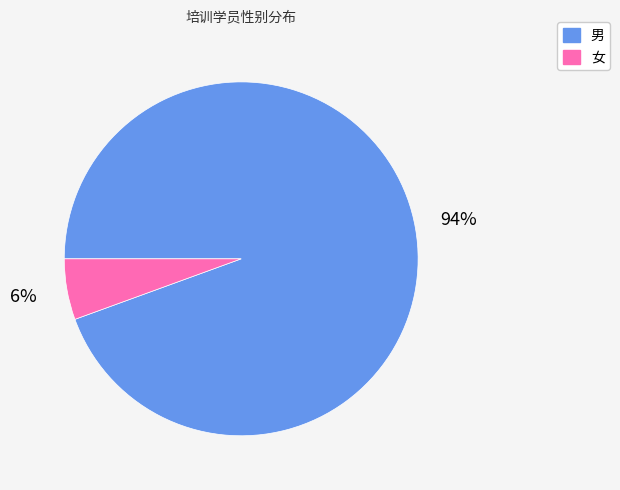

Combined, do 女 and 男 account for over 50%?

Yes